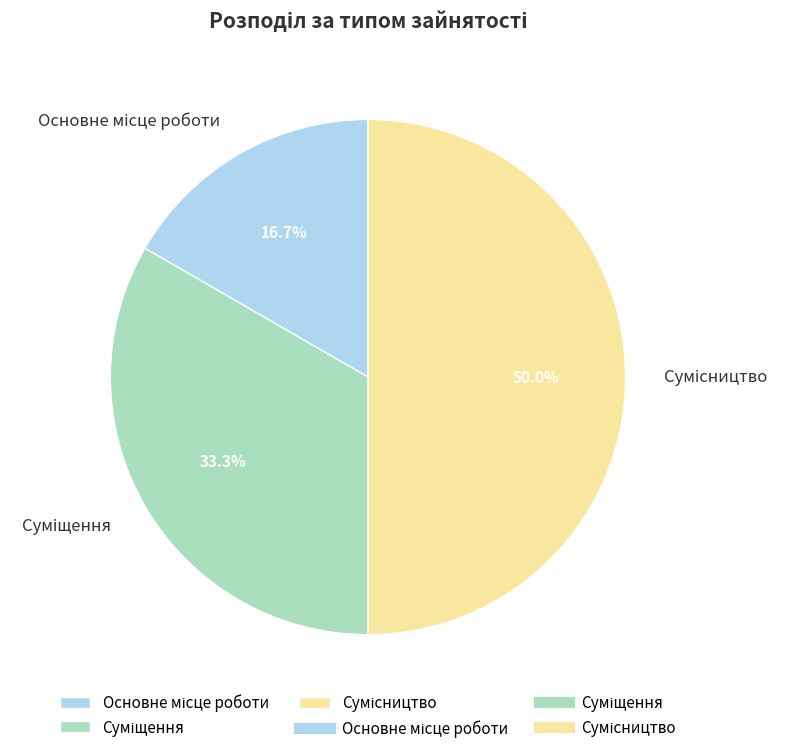

How many slices are in this pie chart?

3